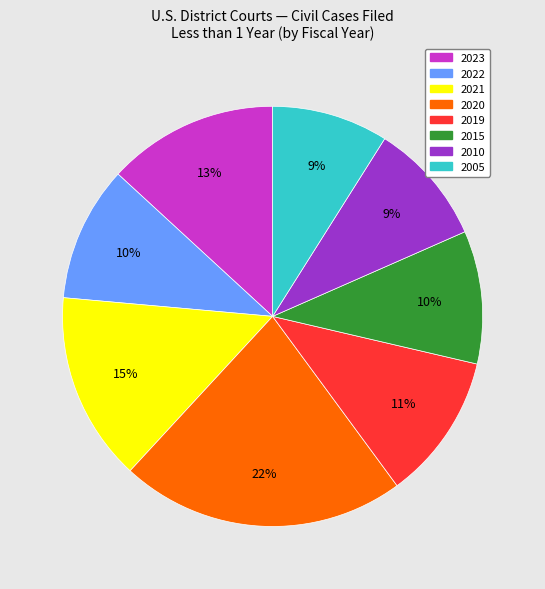

To the nearest percent, what is the combined percentage of 2010 and 2005?

18%